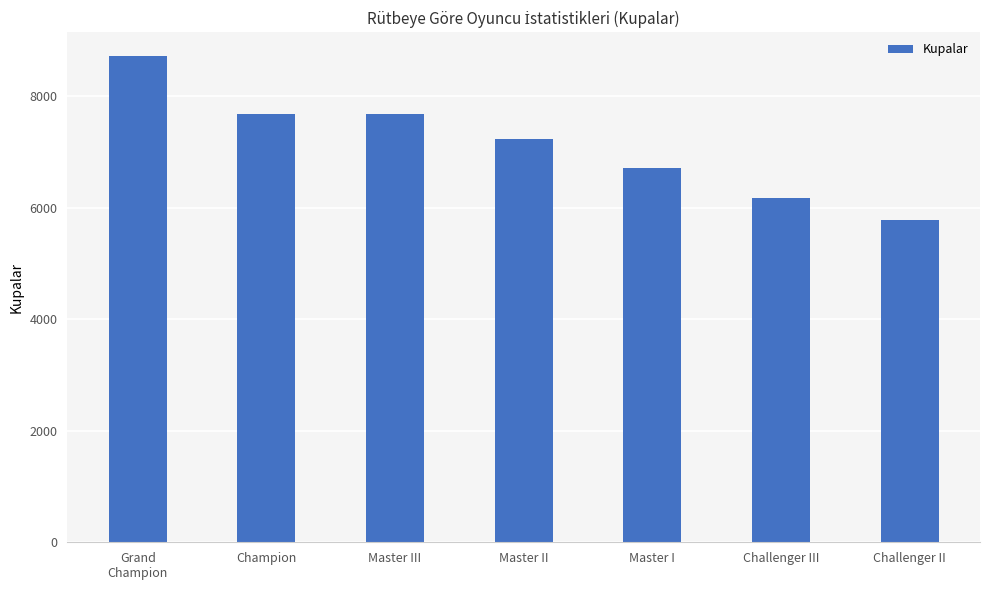

At which label is the value closest to 7250?

Master II